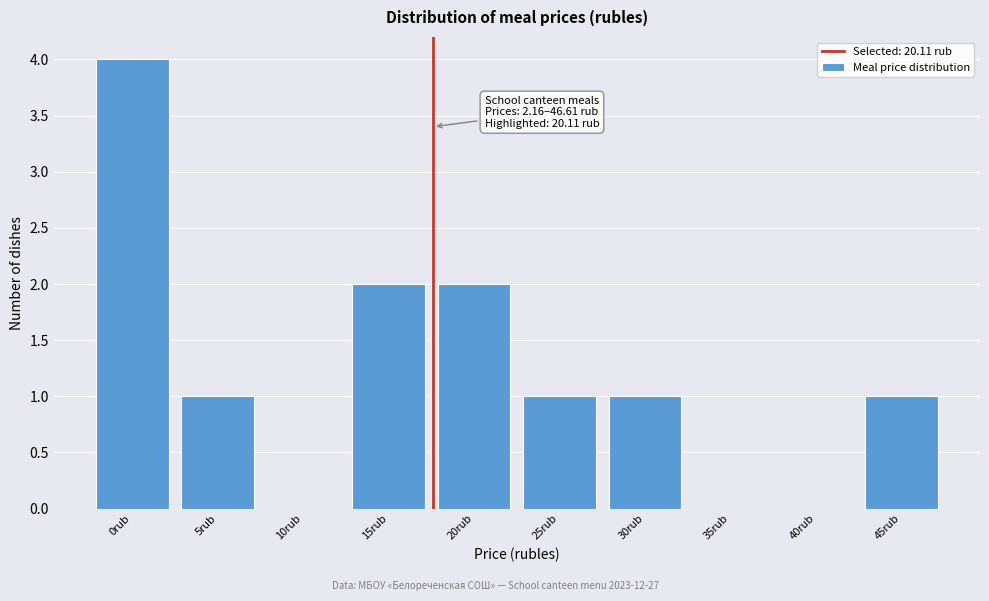

Reading left to right, extract all data points from this chart.

0rub=4	5rub=1	10rub=0	15rub=2	20rub=2	25rub=1	30rub=1	35rub=0	40rub=0	45rub=1